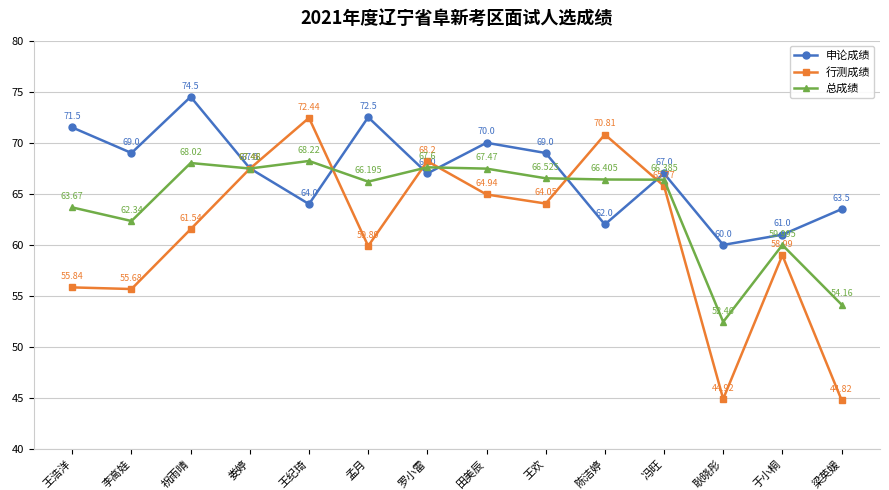

At which category is the sum across all series the highest?

王纪琦